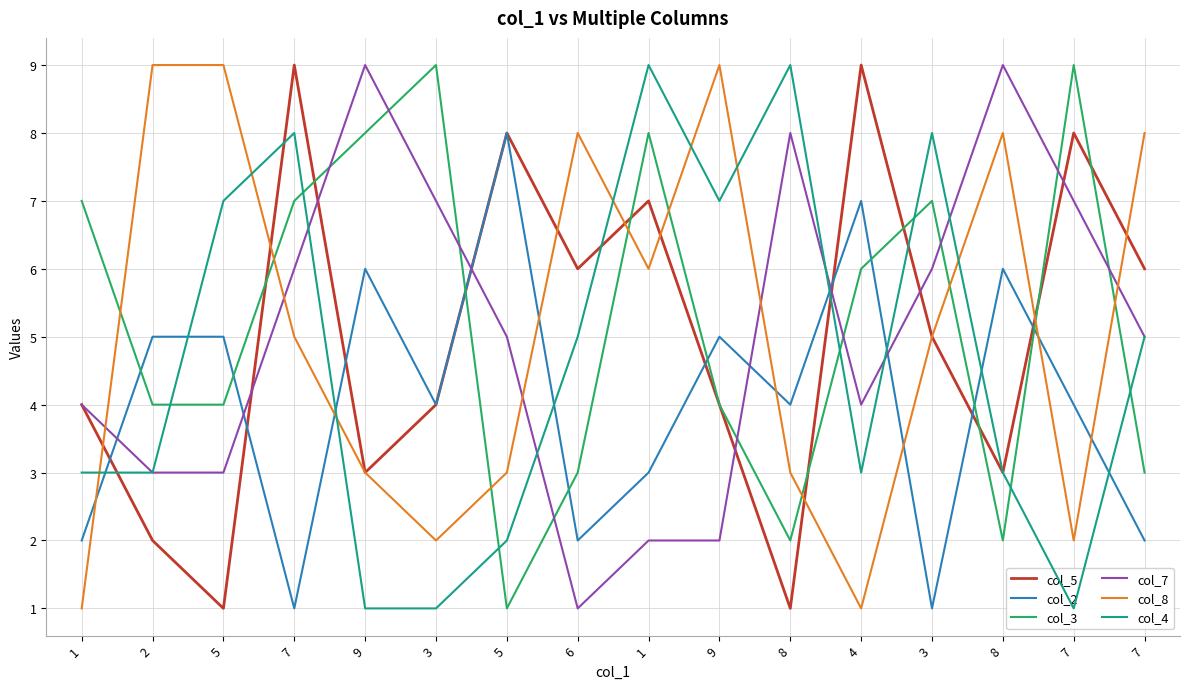

What is the minimum value shown in the chart?

1